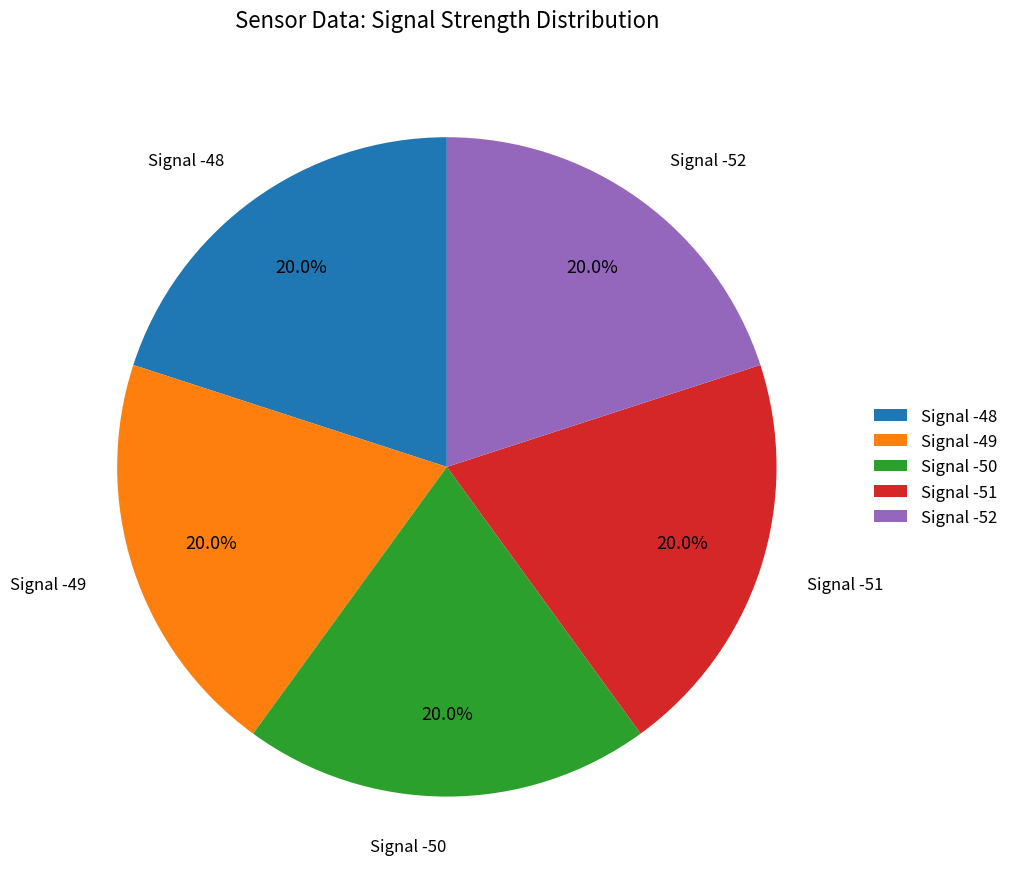

Does Signal -51 account for over 50% of the chart?

No